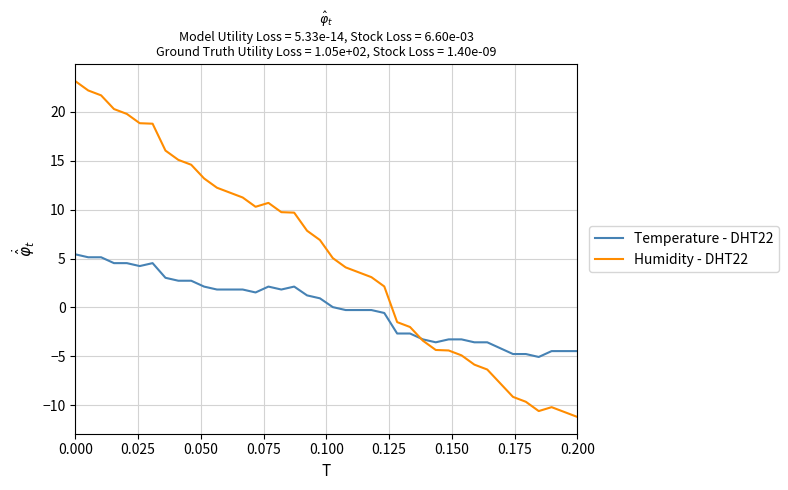

What is the maximum value shown in the chart?

23.1